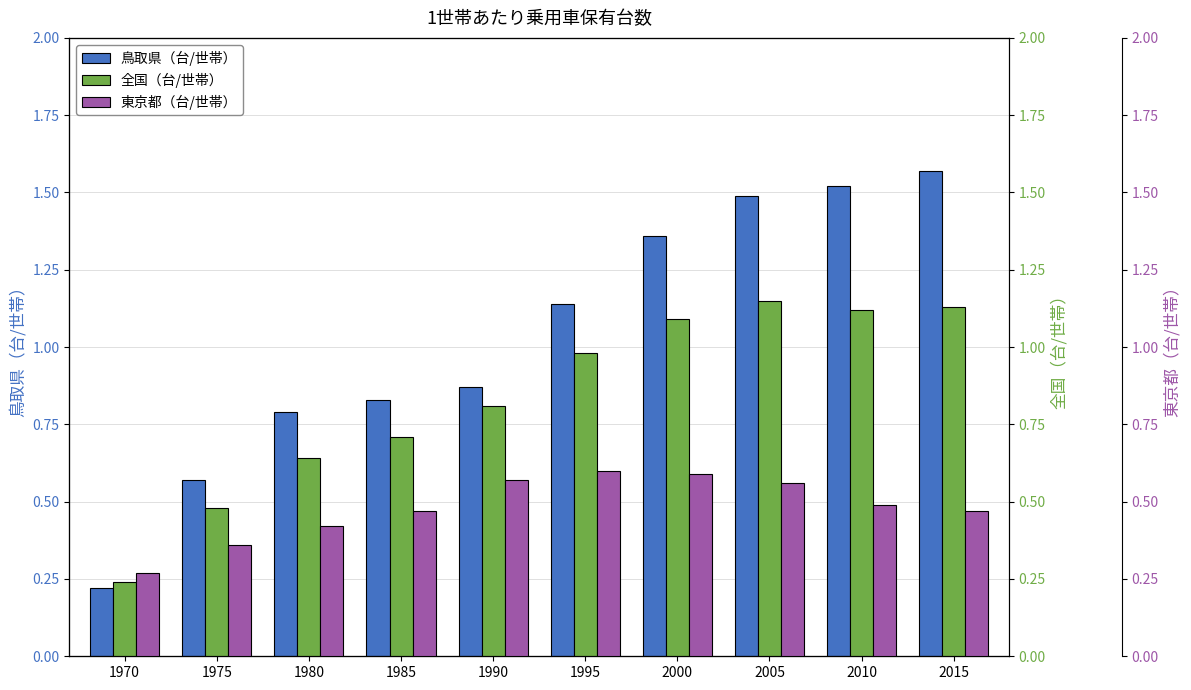

Is it true that 鳥取県（台/世帯） equals 1.4 at 1985?

False